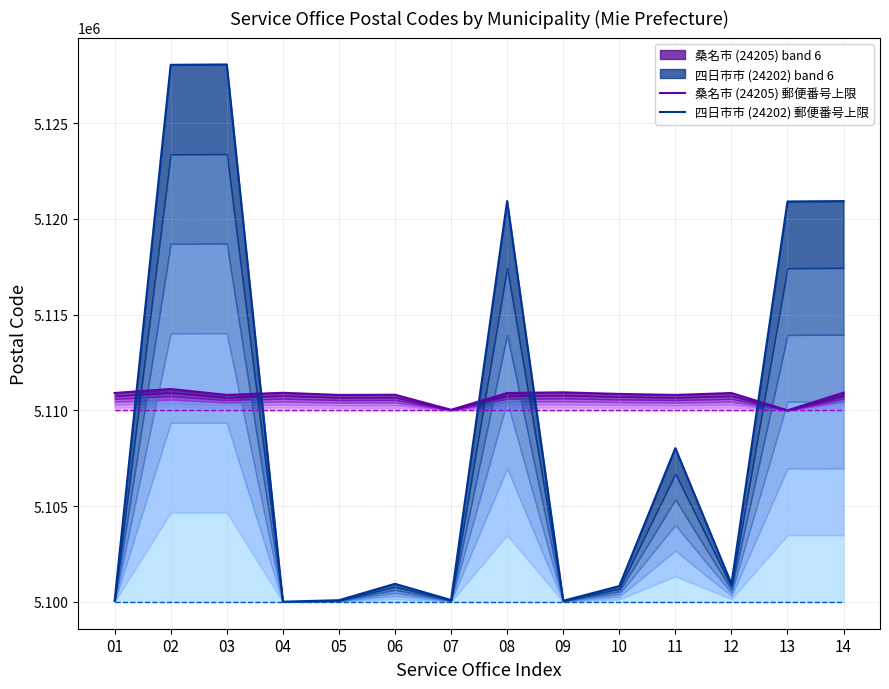

Between 13 and 14, which series saw the biggest shift?

桑名市 (24205) 郵便番号上限